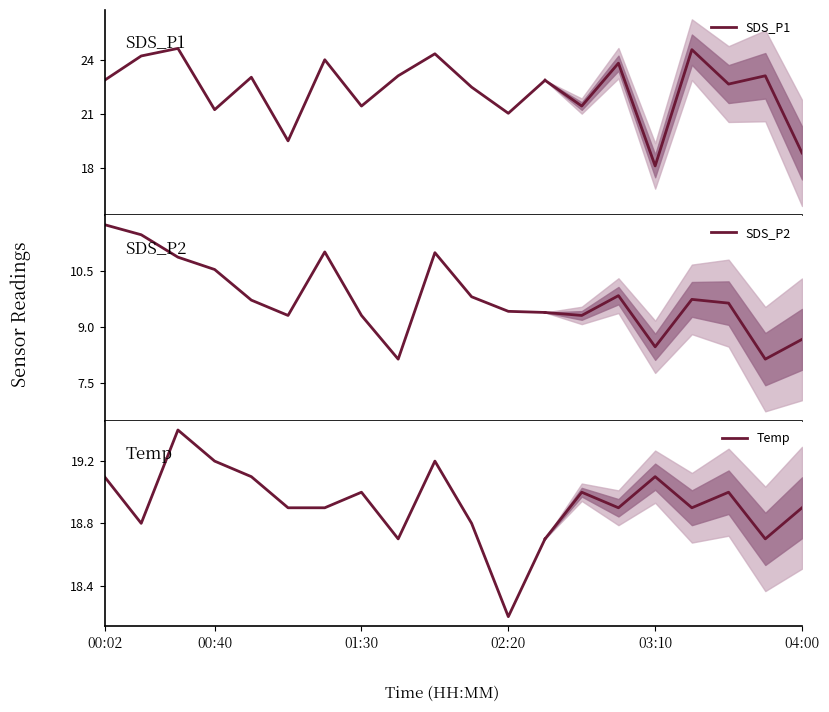

Rank the series by their maximum value, from lowest to highest.

SDS_P2, Temp, SDS_P1